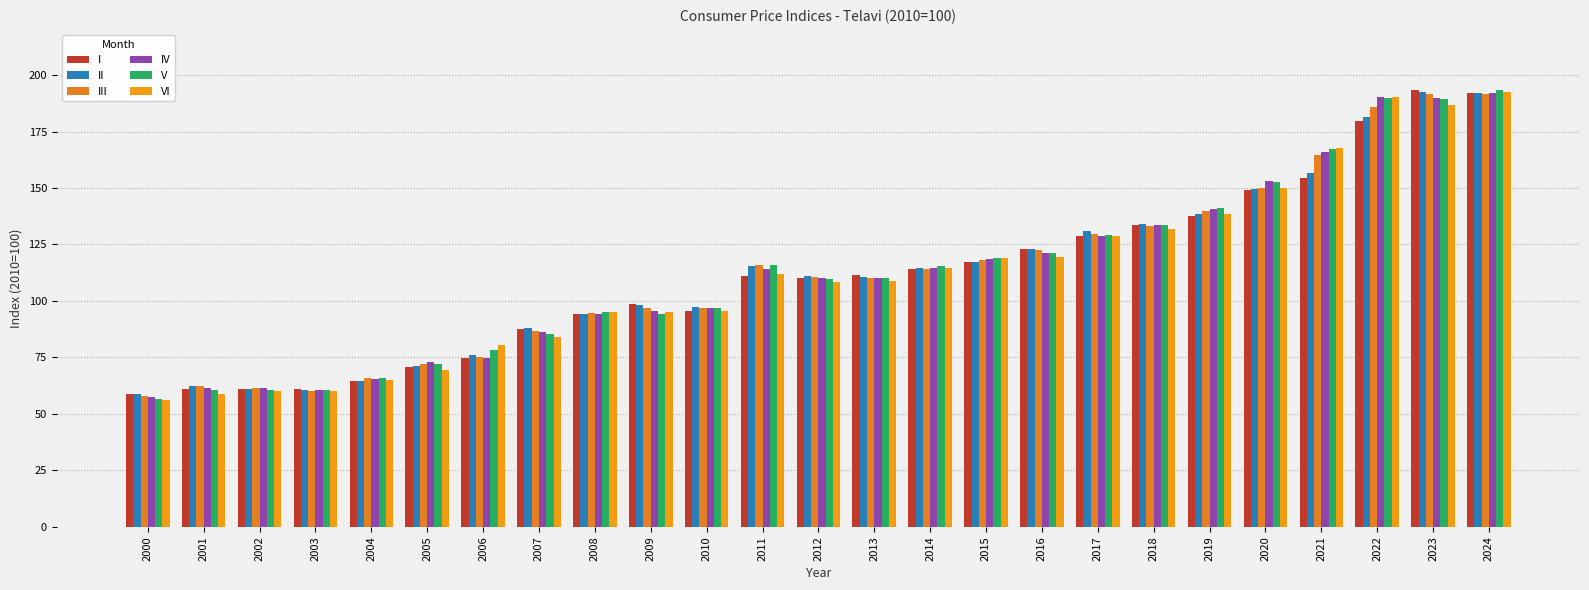

What is the spread (max minus min) of values at 2000?

2.5